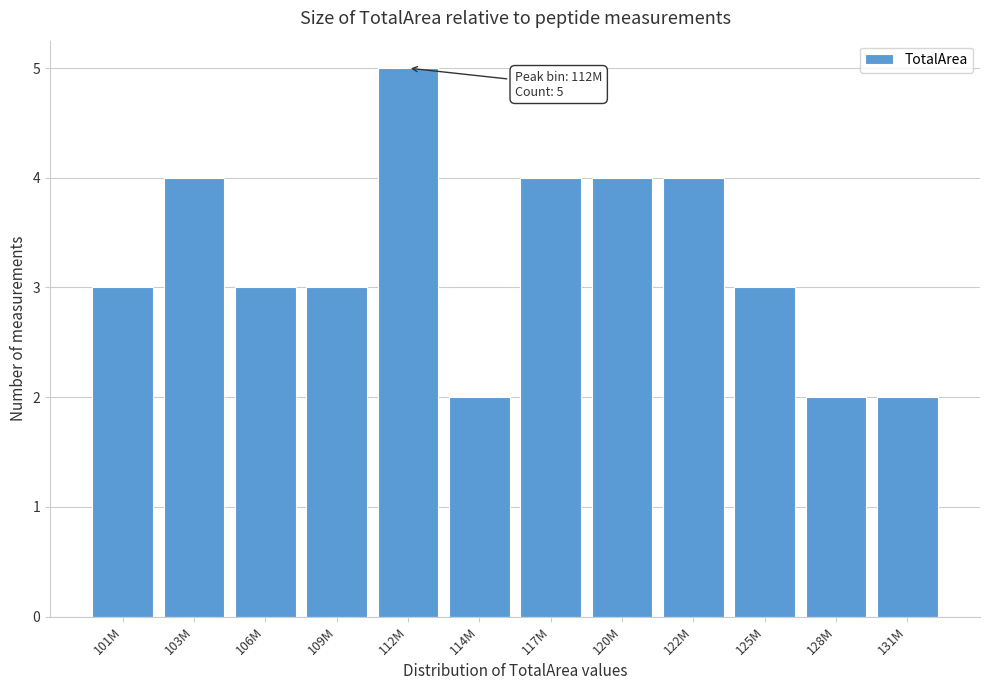

Reading right to left, what are all the values shown in this chart?

131M=2	128M=2	125M=3	122M=4	120M=4	117M=4	114M=2	112M=5	109M=3	106M=3	103M=4	101M=3